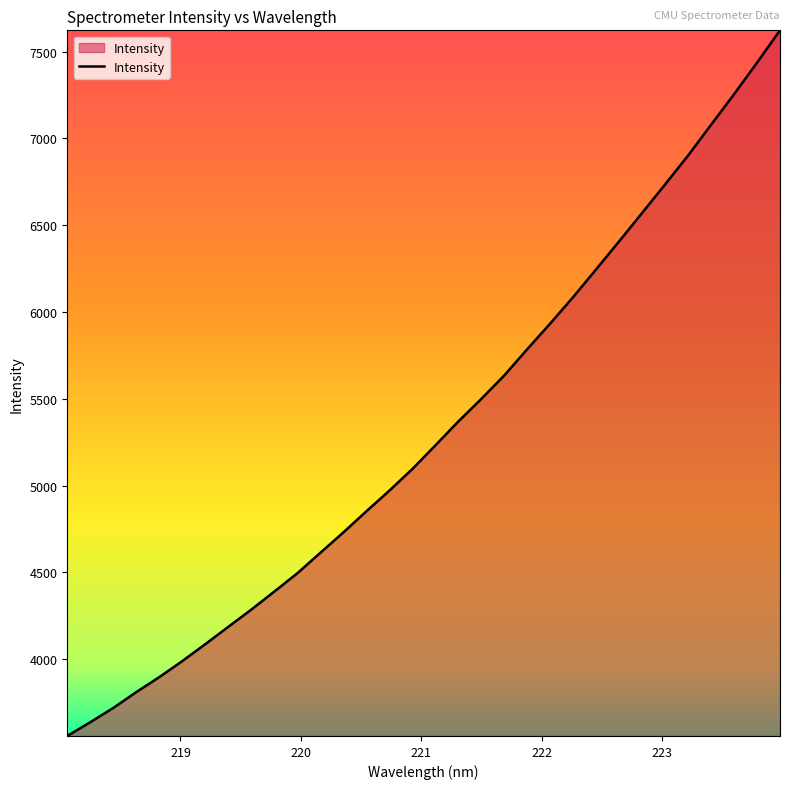

How many lines are shown in the chart?

1